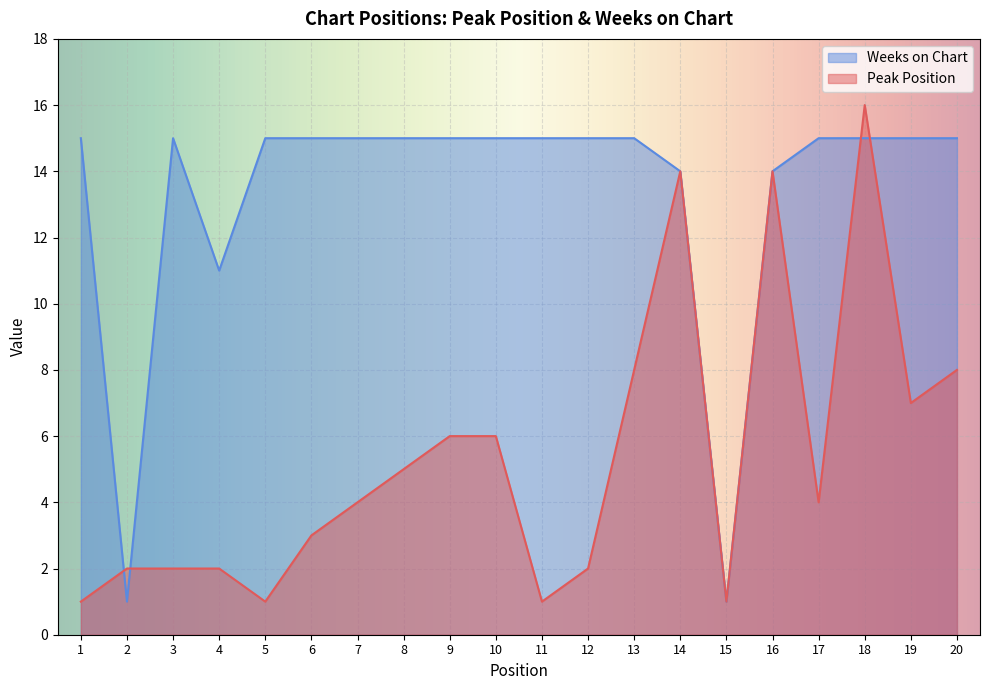

At 4, list the series in order from smallest to largest.

Peak Position, Weeks on Chart